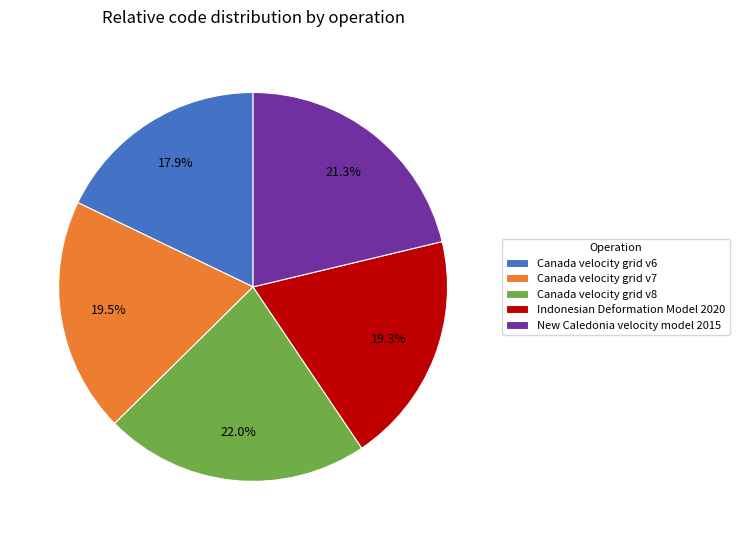

Approximately how many times larger is the value at Canada velocity grid v7 compared to New Caledonia velocity model 2015?

0.9